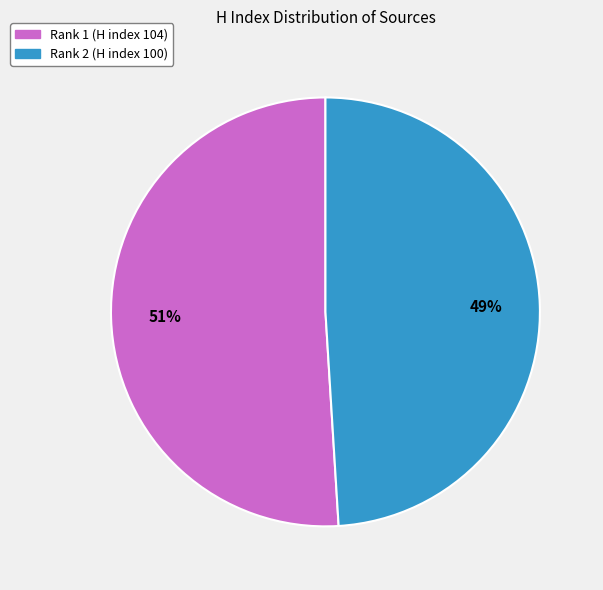

What is the ratio of the value at Rank 2 (H index 100) to the value at Rank 1 (H index 104)?

1.0